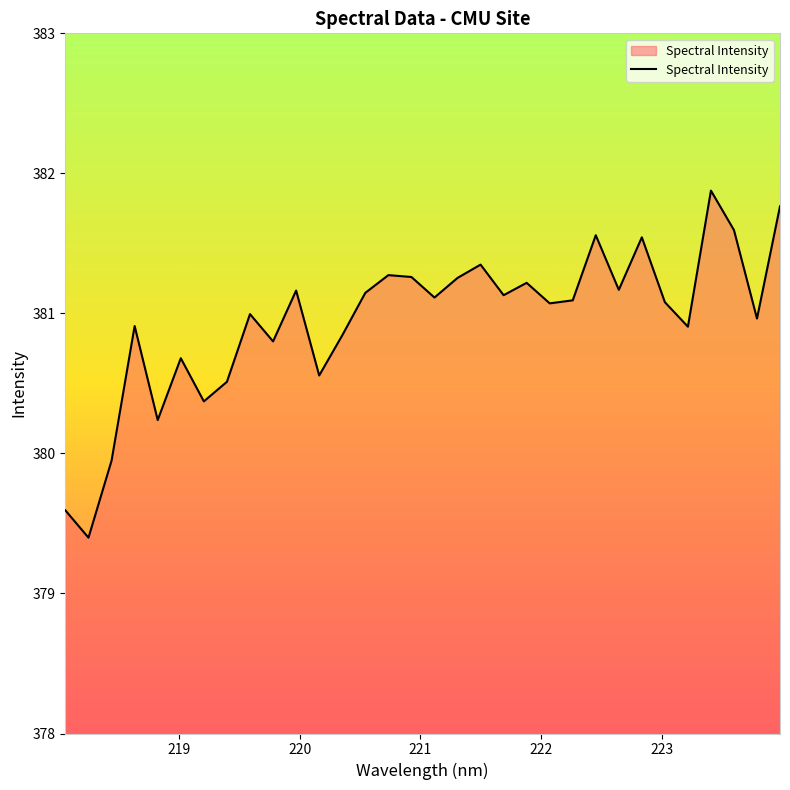

Count the number of categories in the chart.

32